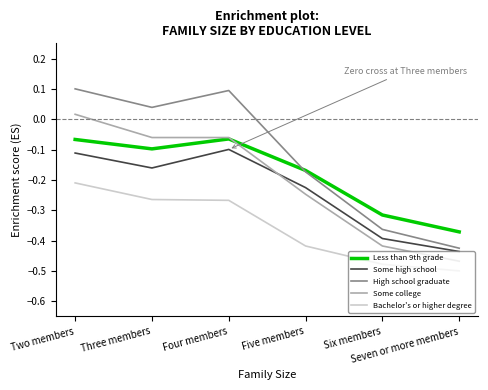

True or false: Bachelor's or higher degree and Less than 9th grade cross at least once.

False